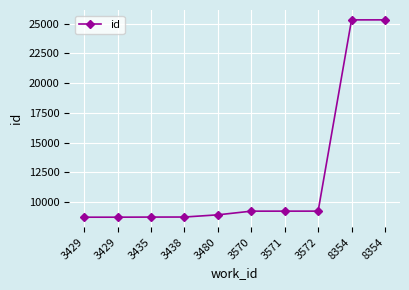

How many categories are shown in the chart?

10